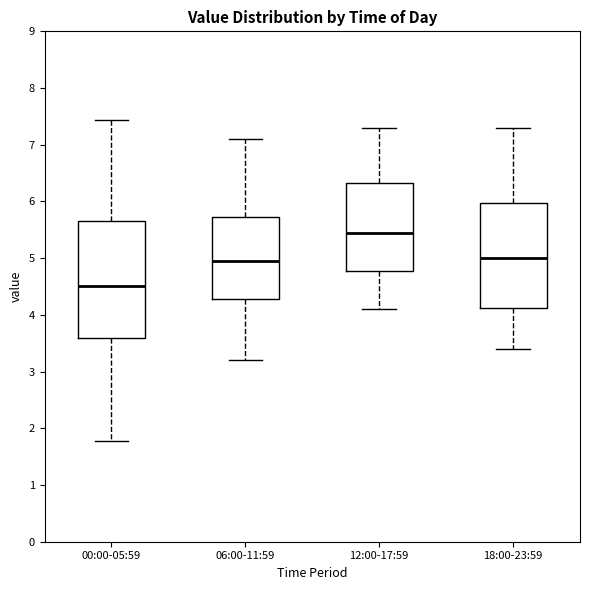

Reading left to right, transcribe this box plot: for each box, give where its median line is, the range the box spans, and where its two whiskers end, as read against the y-axis. The values are not printed on the chart, so give them approximately, as read against the axis.

00:00-05:59: median 4.5, box 3.6 to 5.6, whiskers 1.8 to 7.4
06:00-11:59: median 5.0, box 4.3 to 5.7, whiskers 3.2 to 7.1
12:00-17:59: median 5.5, box 4.8 to 6.3, whiskers 4.1 to 7.3
18:00-23:59: median 5.0, box 4.1 to 6.0, whiskers 3.4 to 7.3